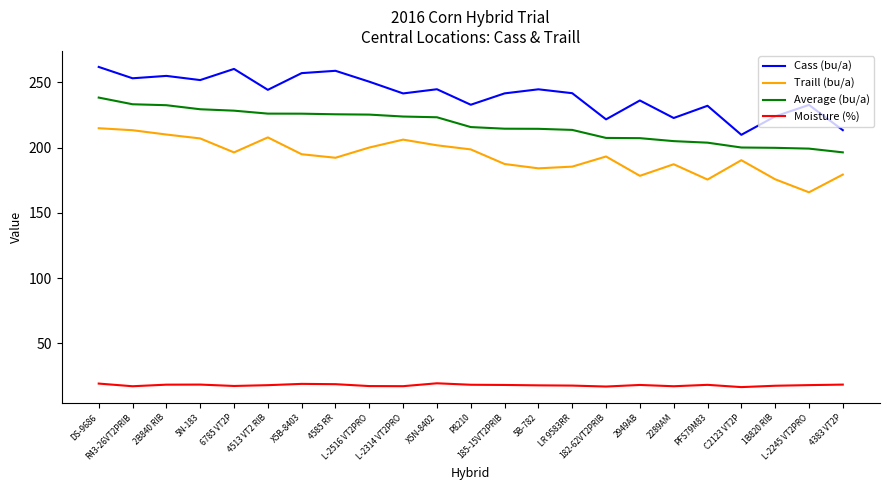

Which series has the largest total across all categories?

Cass (bu/a)